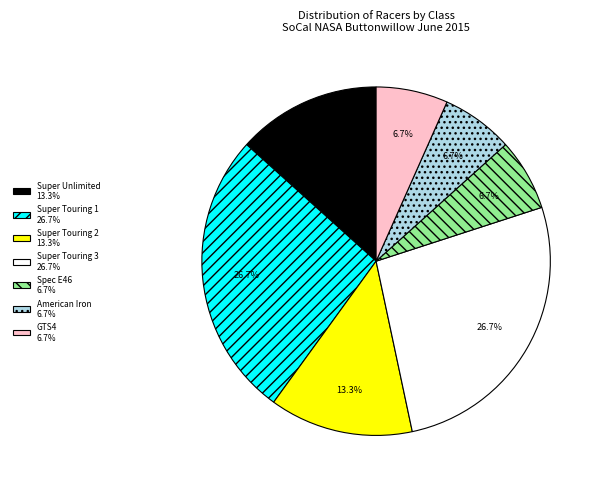

True or false: Spec E46 accounts for 19% of the total.

False